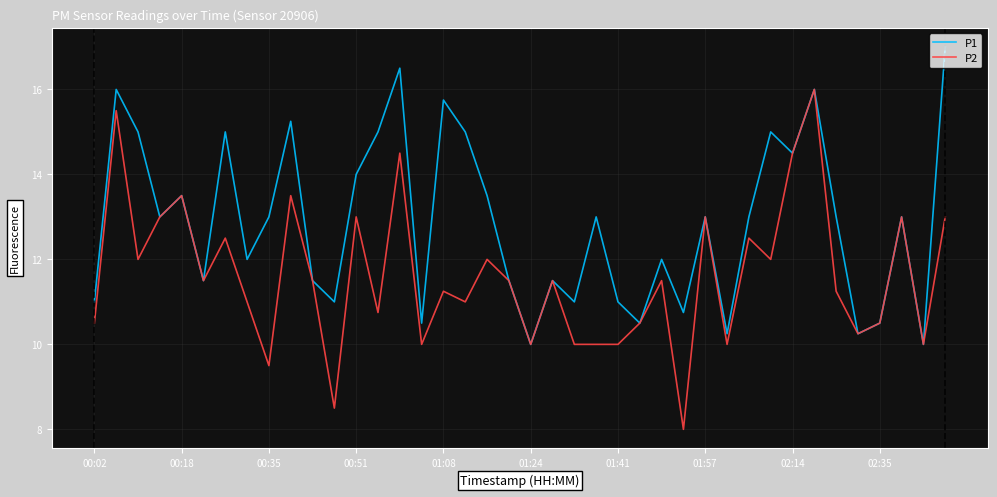

What is the lowest value of the P2 series?

8.0